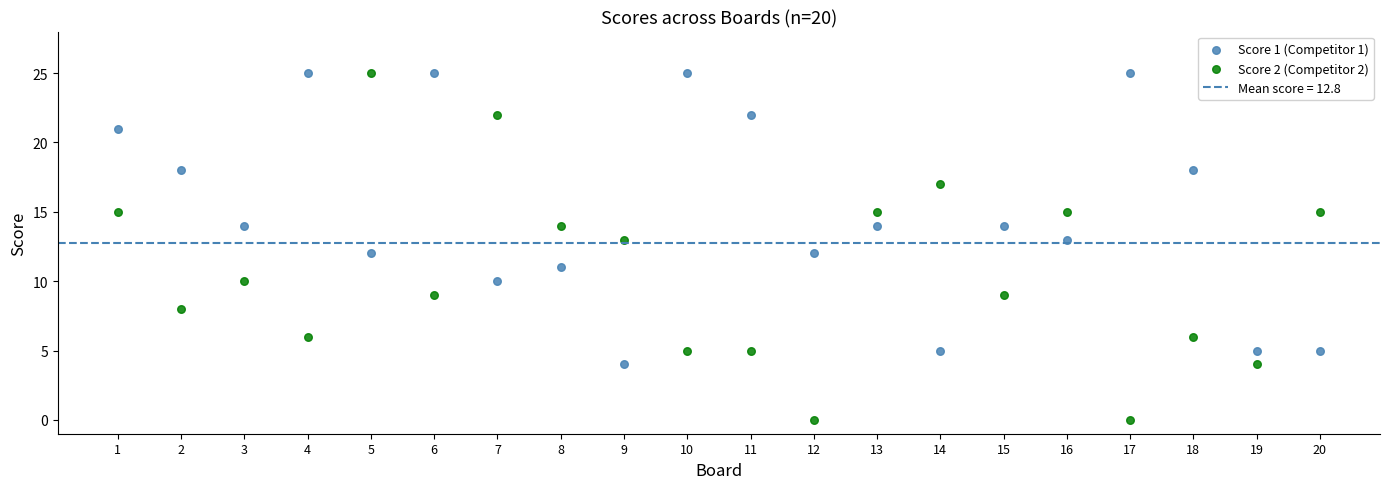

What is the X range (max minus min) for the scatter plot?

19